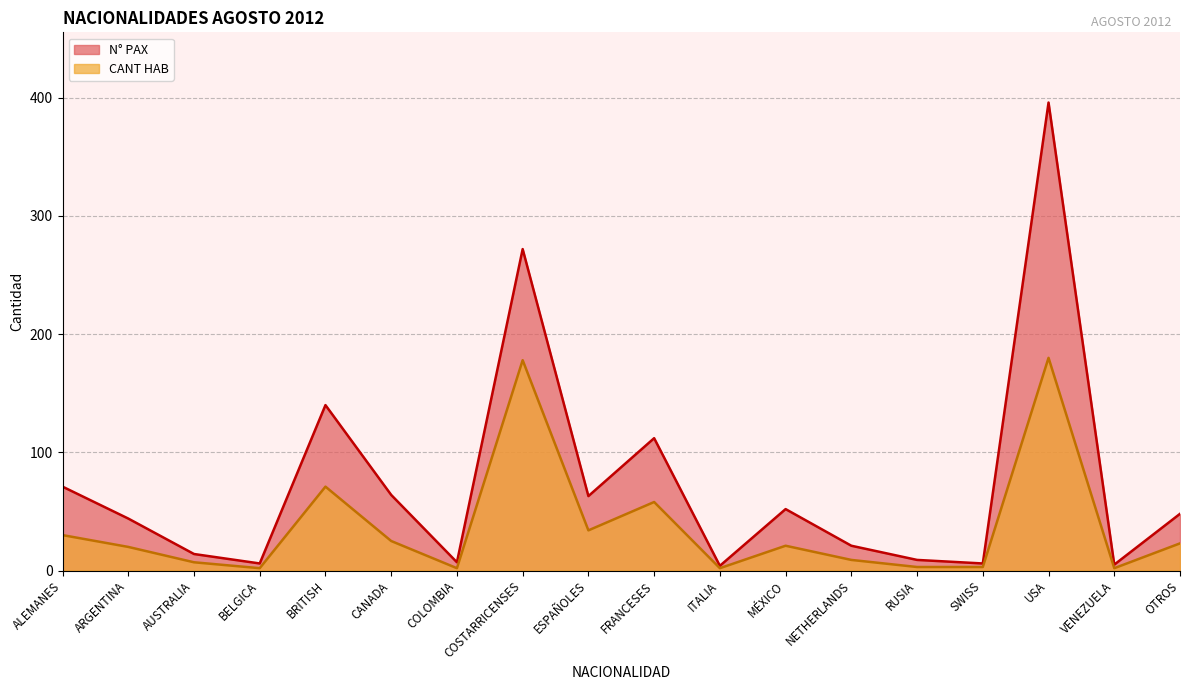

True or false: N° PAX and CANT HAB intersect in this chart.

False